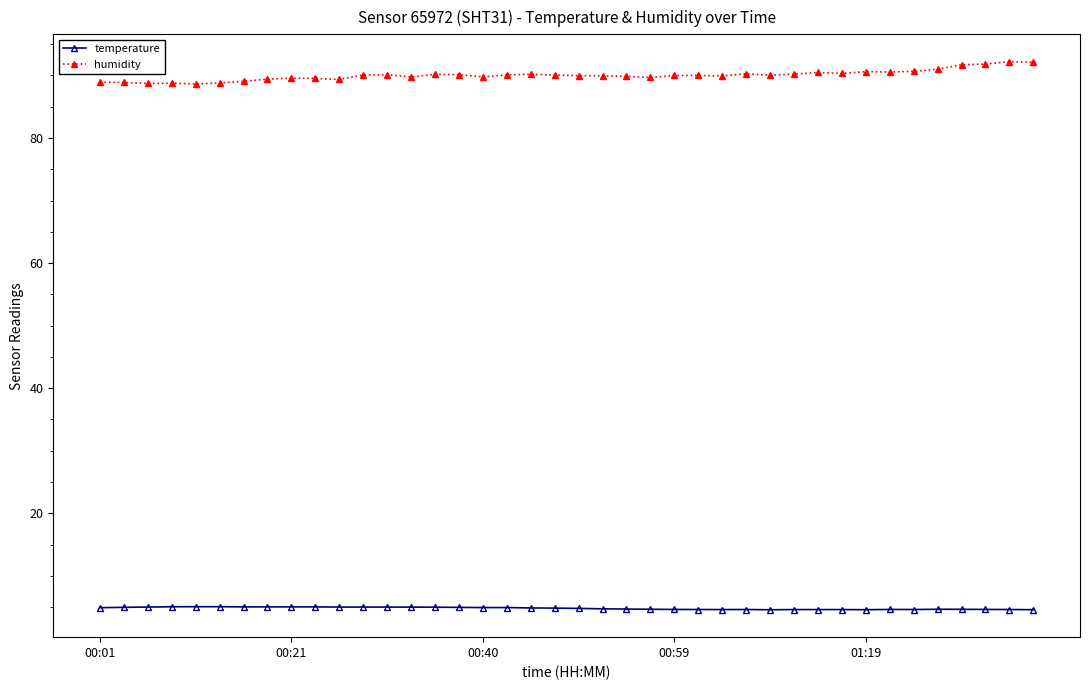

What is the minimum value shown in the chart?

4.6